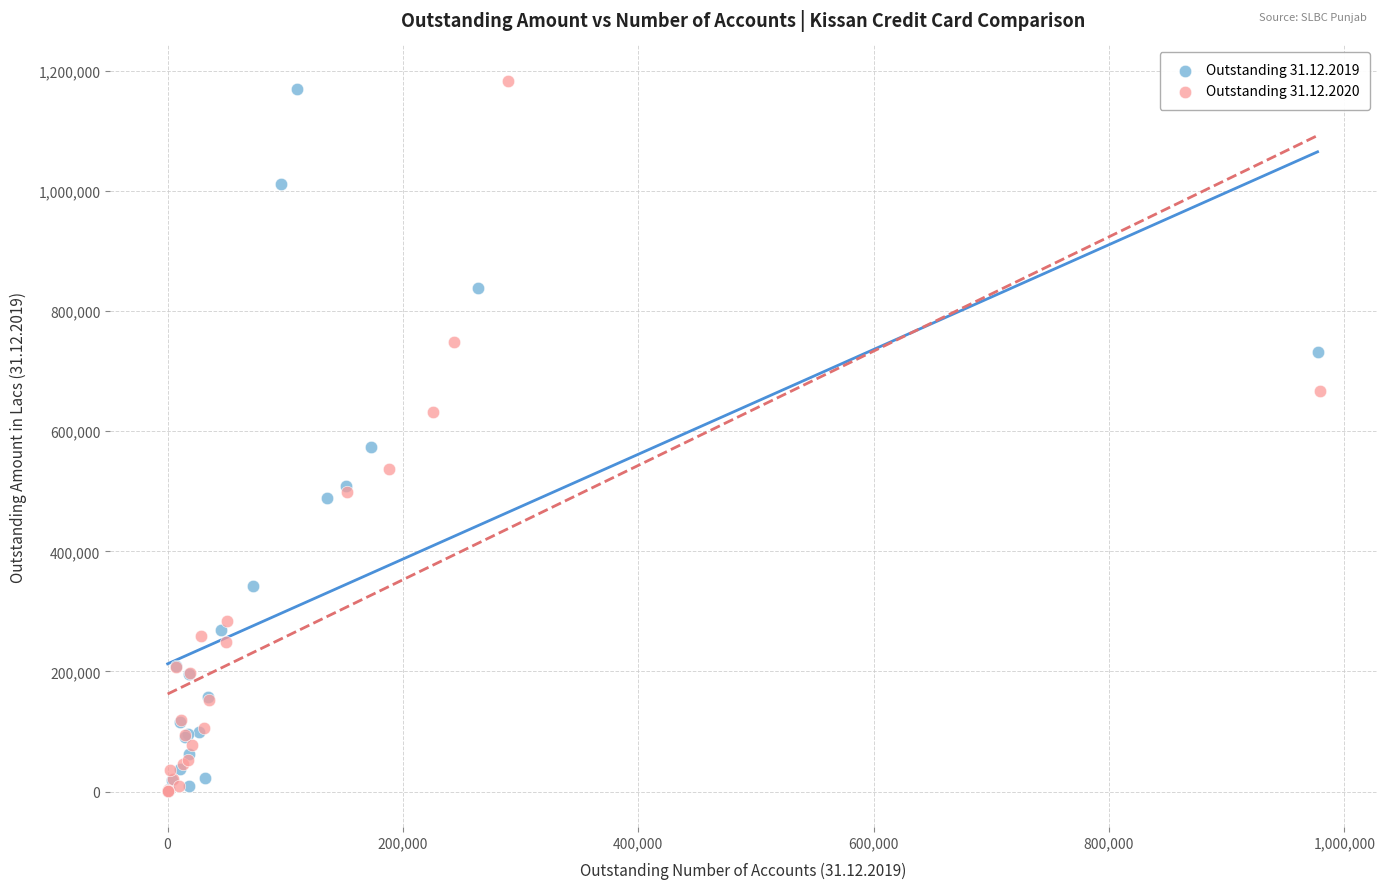

What are all the series names shown in the legend?

Outstanding 31.12.2019, Outstanding 31.12.2020